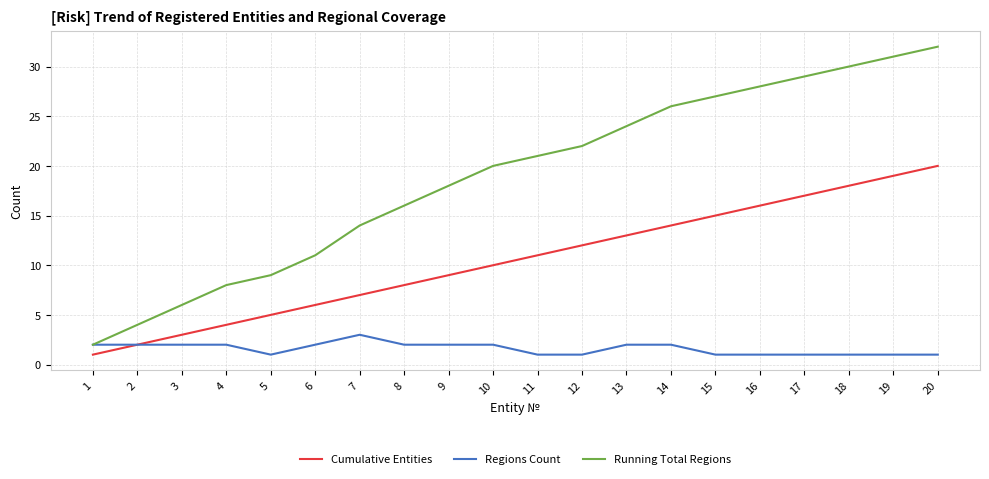

Does the chart display data point markers on the line(s)?

No